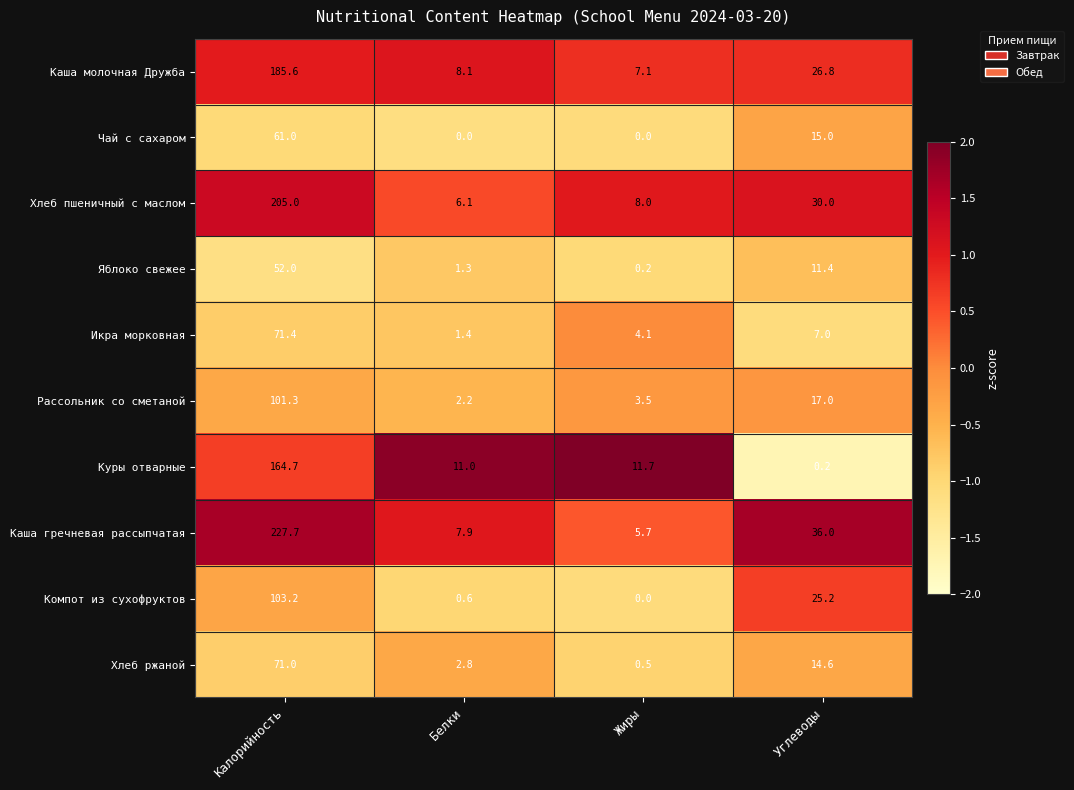

Which series has the largest total across all categories?

Каша гречневая рассыпчатая